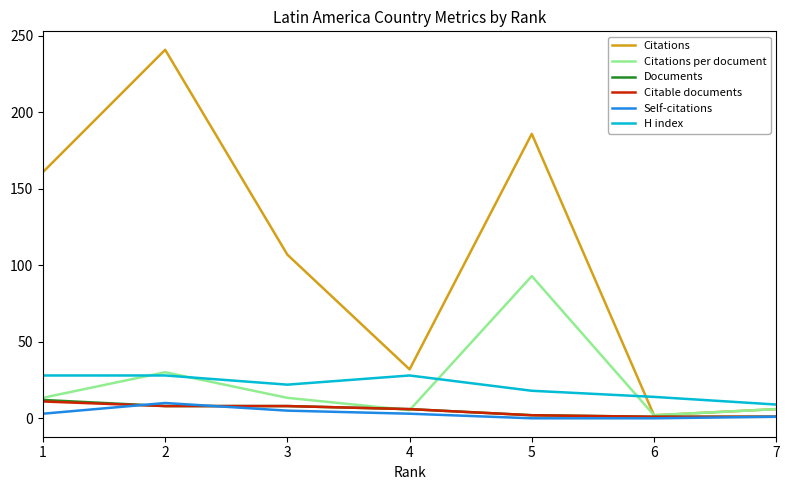

True or false: H index and Documents cross at least once.

False